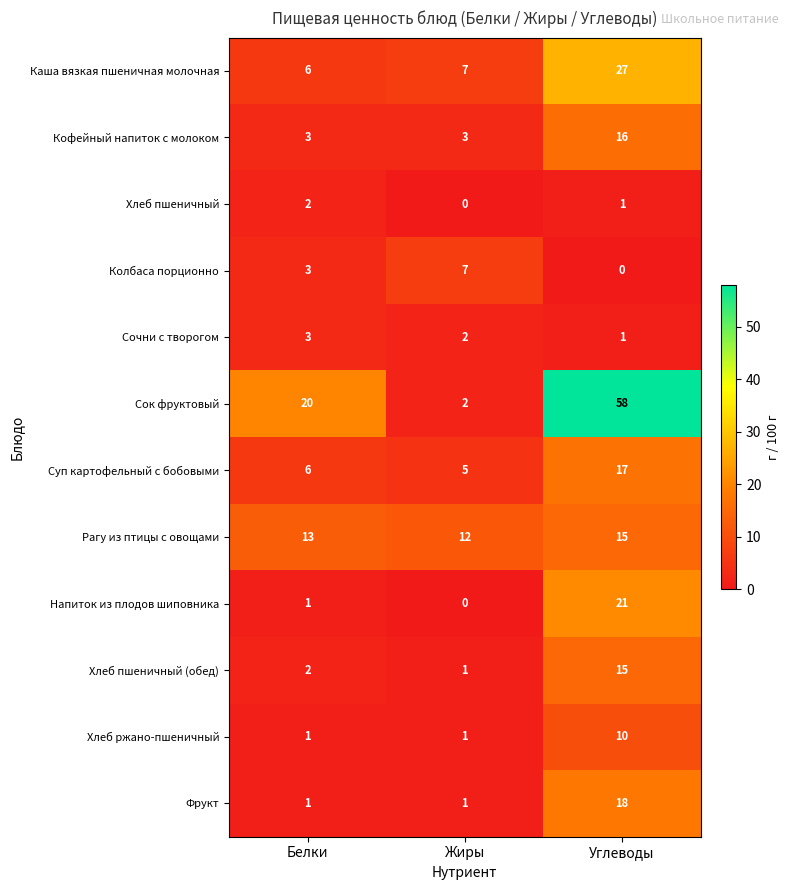

What value does the Рагу из птицы с овощами series have at Белки?

13